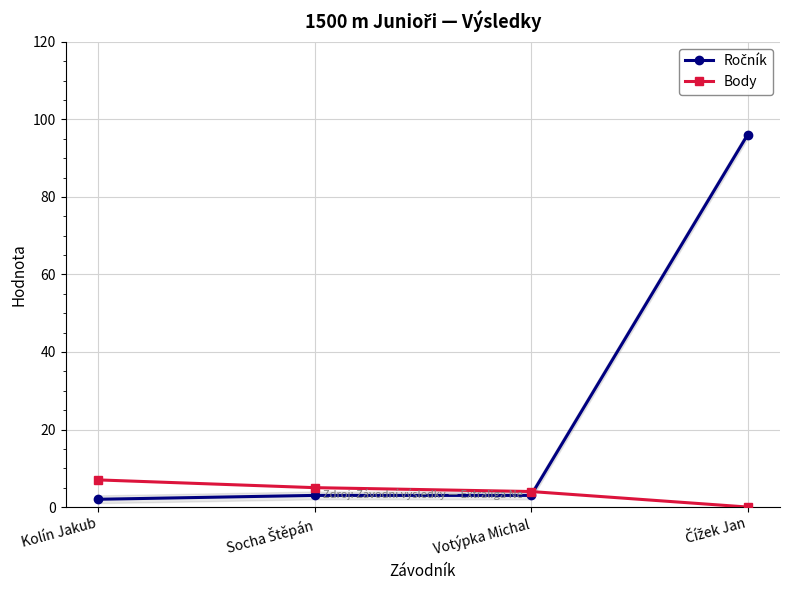

Is the value of Body at Socha Štěpán greater than the value of Ročník at Čížek Jan?

No